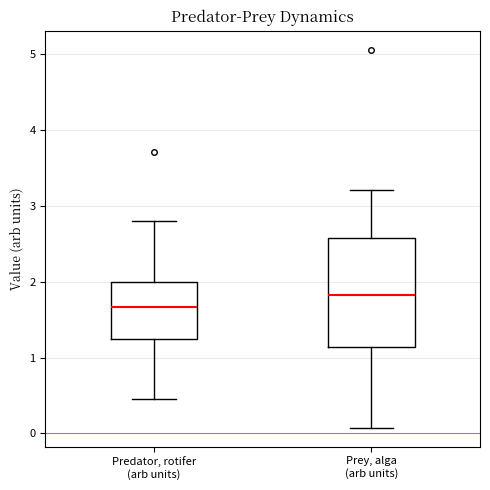

Reading left to right, read every box against the y-axis: the position of its median line, the range the box covers, and the ends of its whiskers. The values are not printed on the chart, so give them approximately, as read against the axis.

Predator, rotifer (arb units): median 1.7, box 1.2 to 2.0, whiskers 0.4 to 2.8
Prey, alga (arb units): median 1.8, box 1.1 to 2.6, whiskers 0.1 to 3.2